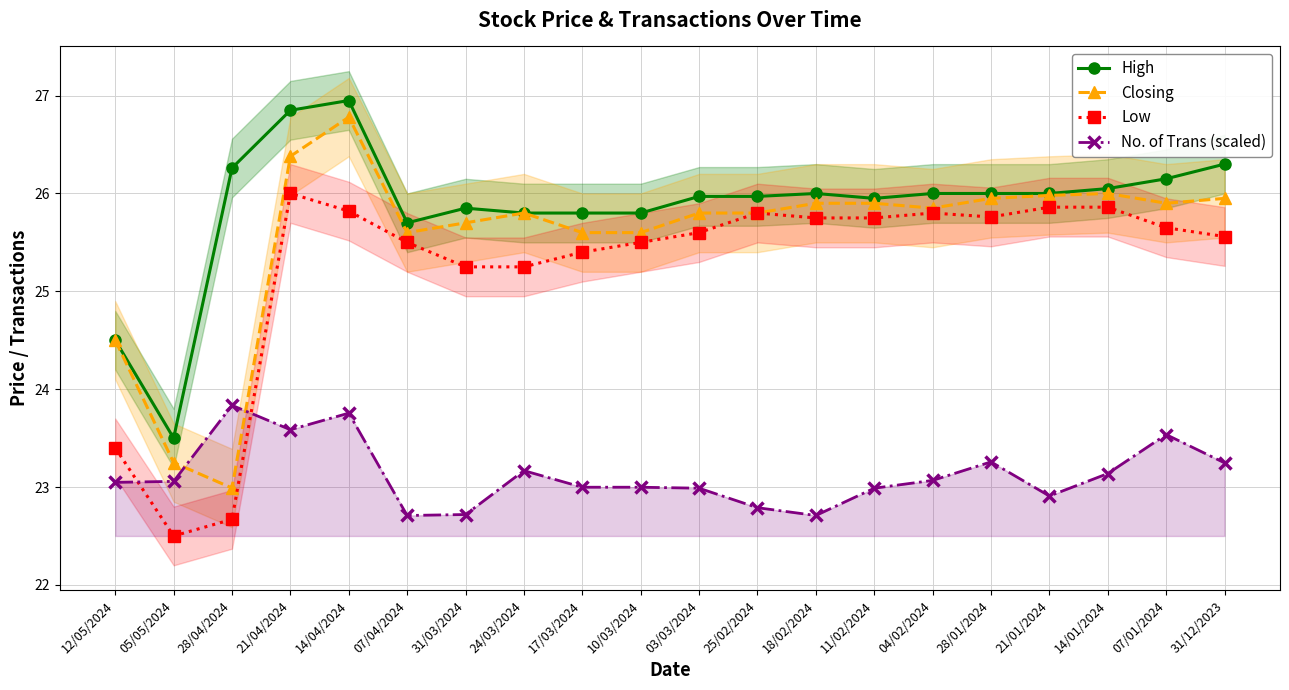

In High, how many points are lower than both neighbors (excluding endpoints)?

3